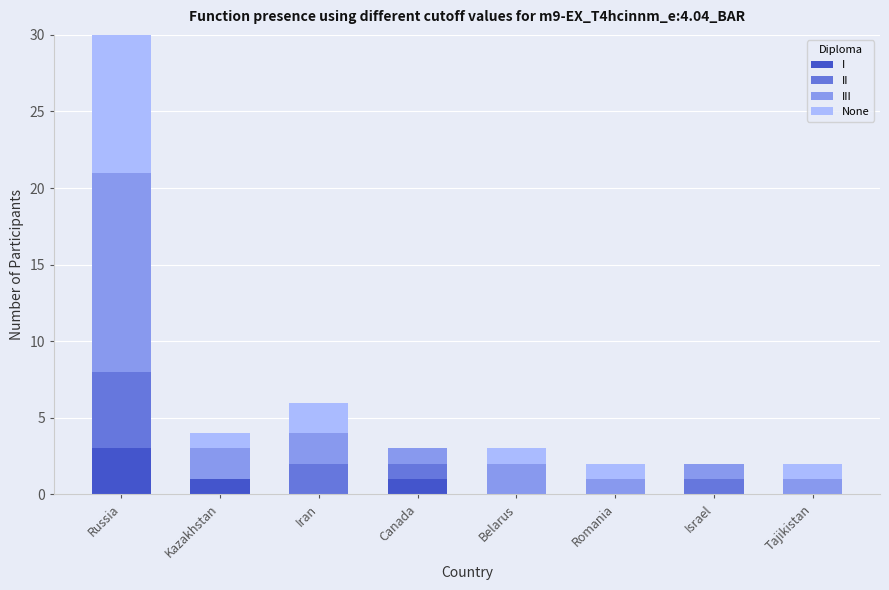

How many data points in II are less than 1?

4